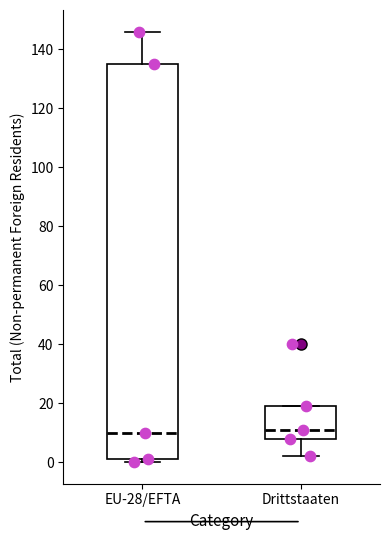

Reading left to right, transcribe this box plot: for each box, give where its median line is, the range the box spans, and where its two whiskers end, as read against the y-axis. The values are not printed on the chart, so give them approximately, as read against the axis.

EU-28/EFTA: median 10, box 2 to 136, whiskers 0 to 146
Drittstaaten: median 12, box 8 to 20, whiskers 2 to 20